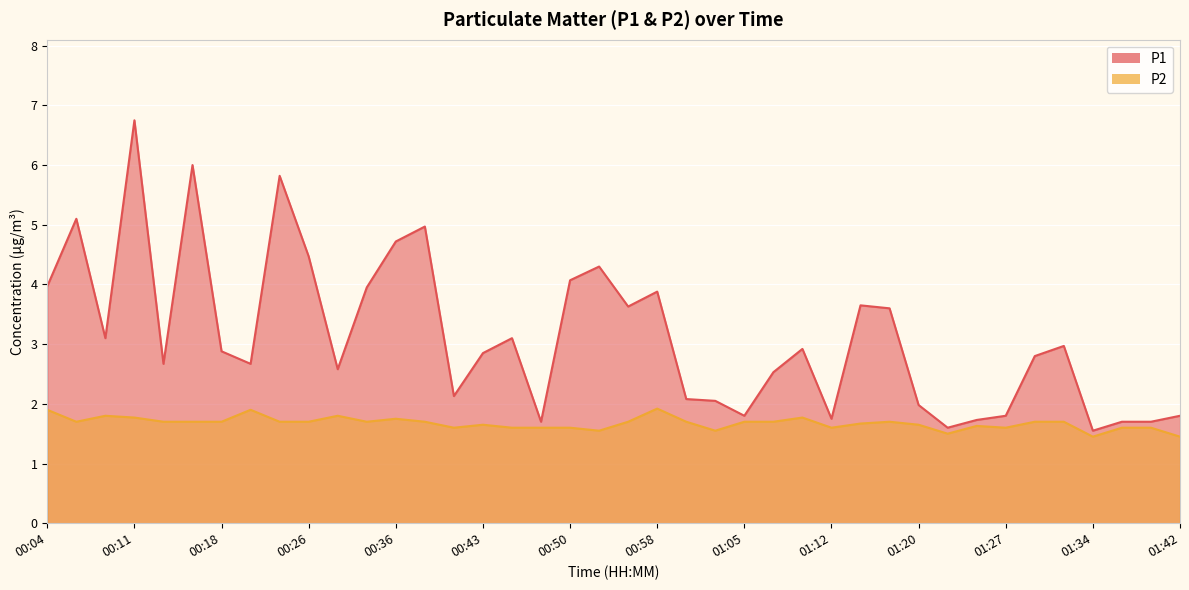

What is the difference between the maximum and second lowest values in the P2 series?

0.5